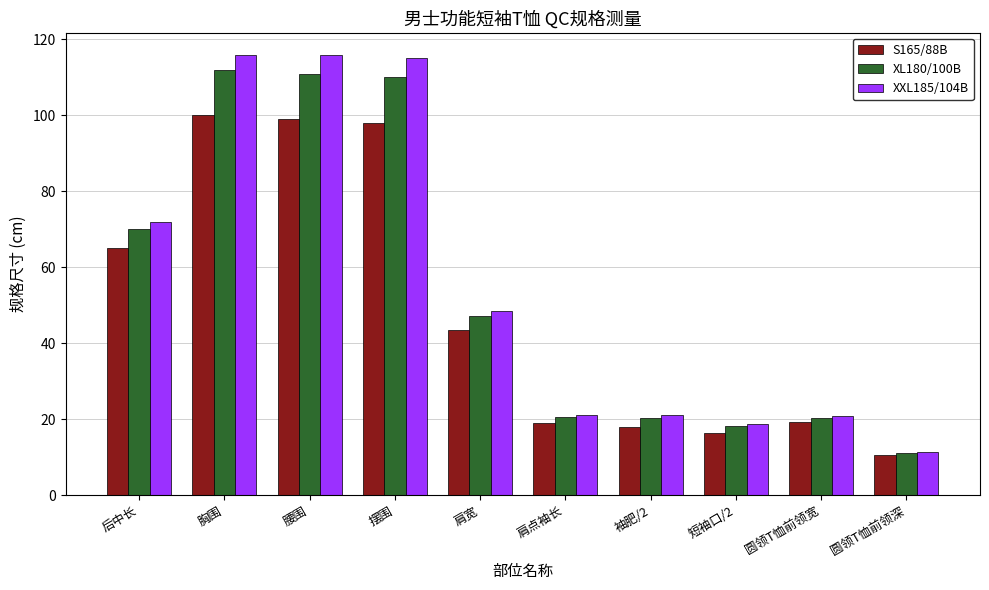

What is the difference between the maximum and minimum values in the XL180/100B series?

100.8